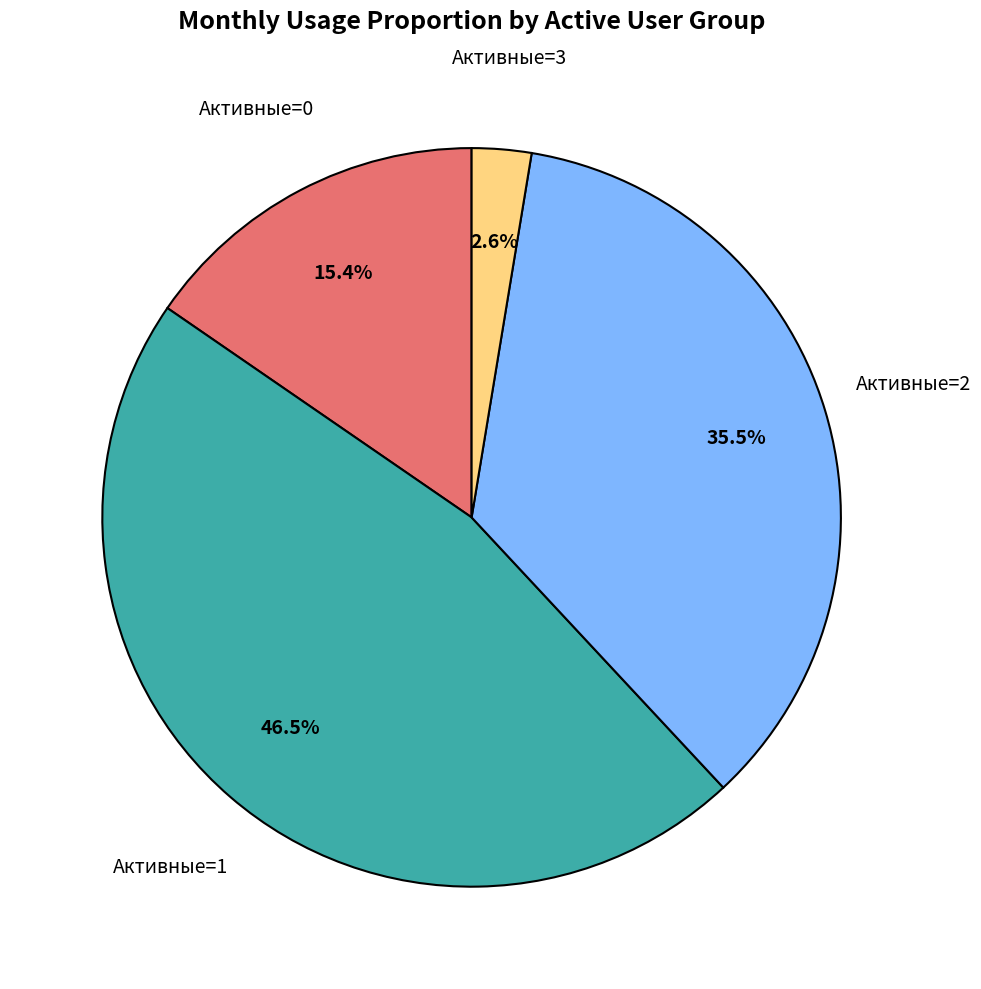

Is there any slice that represents more than half of the pie?

No